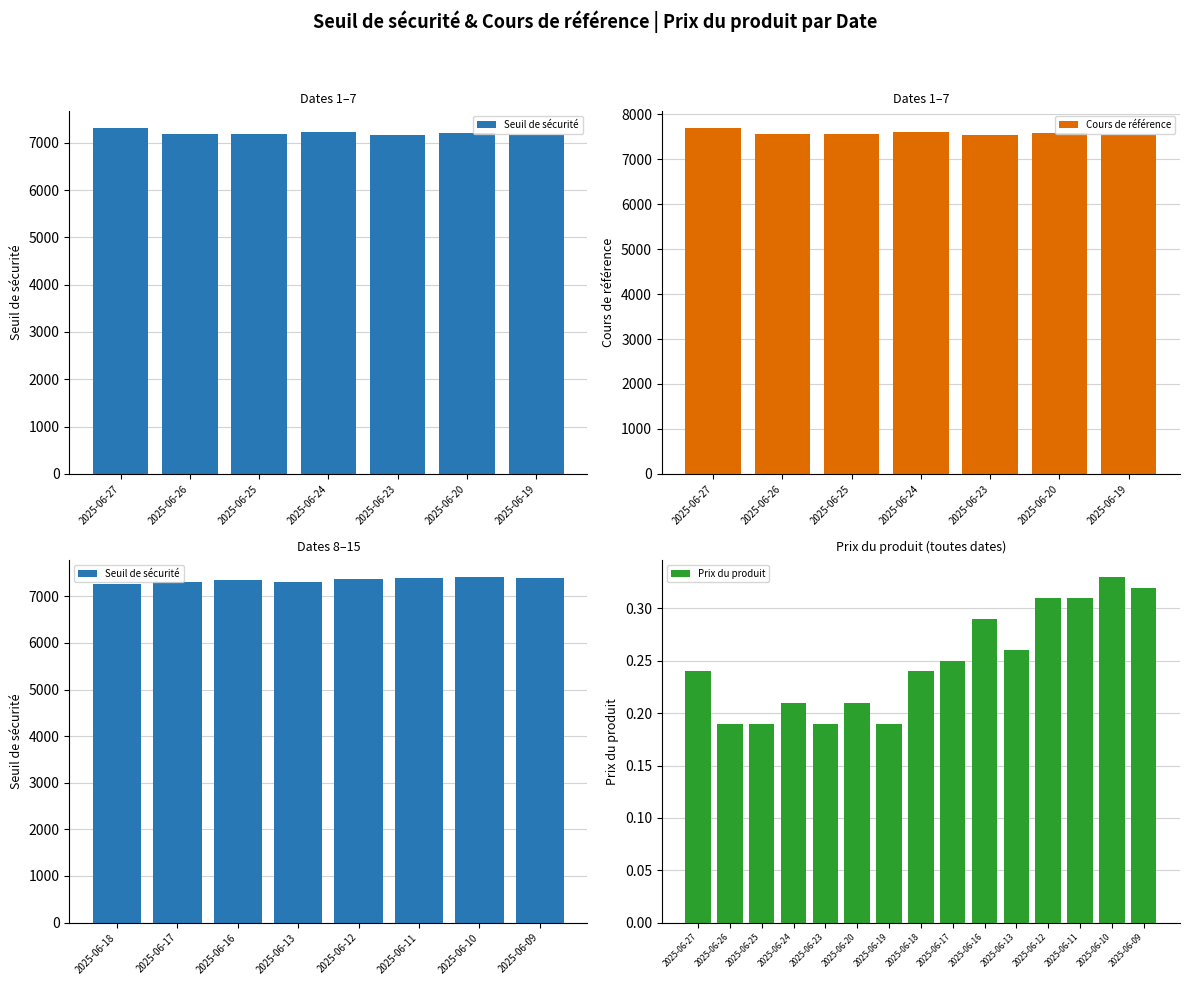

The value of Prix du produit at 2025-06-11 is 0.2. True or false?

False